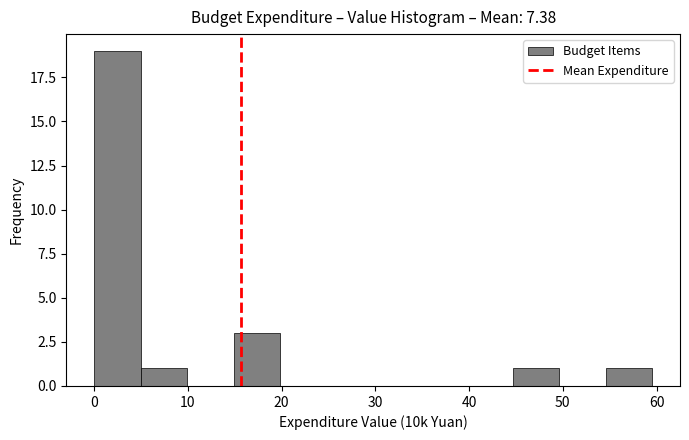

Which range on the x-axis has the tallest bar?

0 to 5